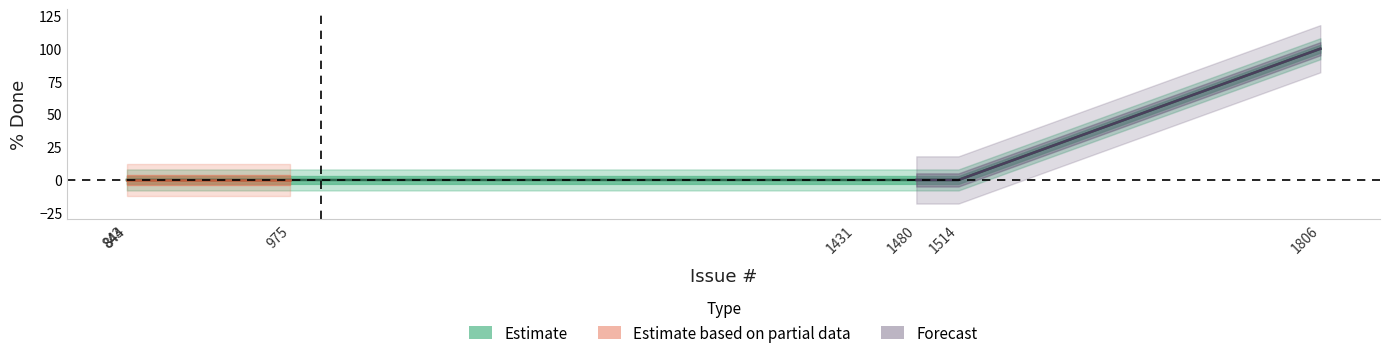

The value at 1806 is 153. True or false?

False